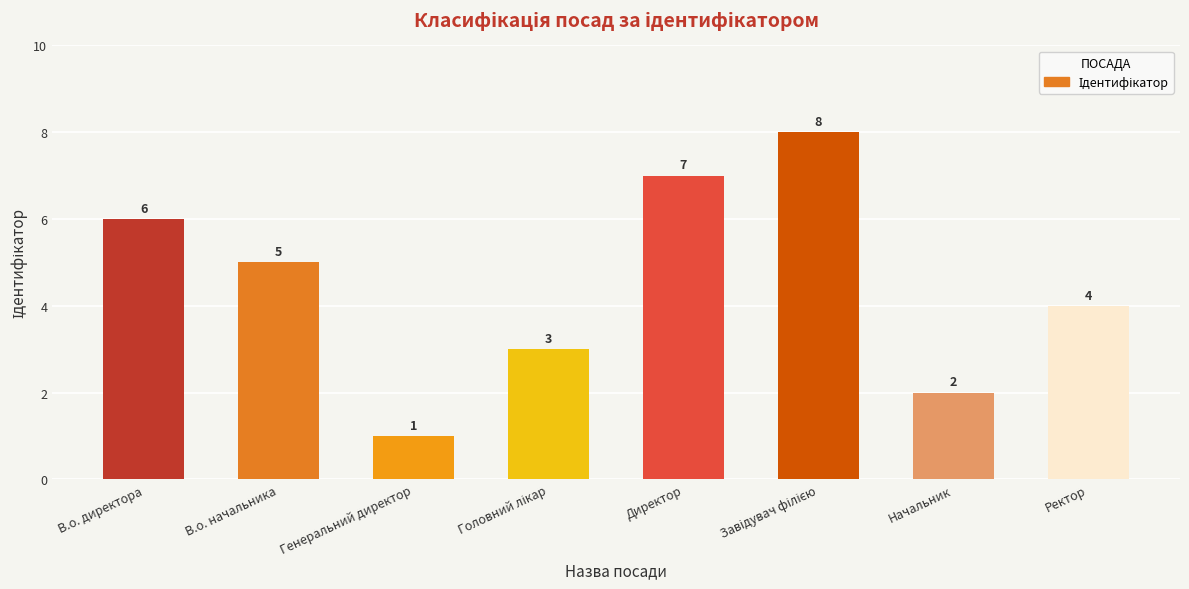

Where does the data first go above 5?

В.о. директора